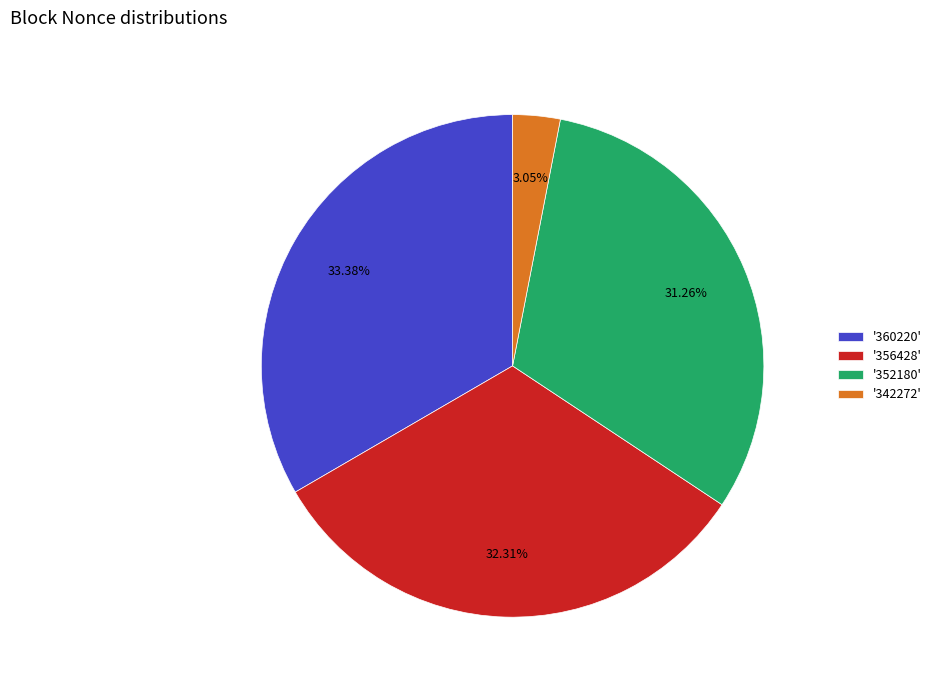

Does '352180' represent more than half of the total?

No